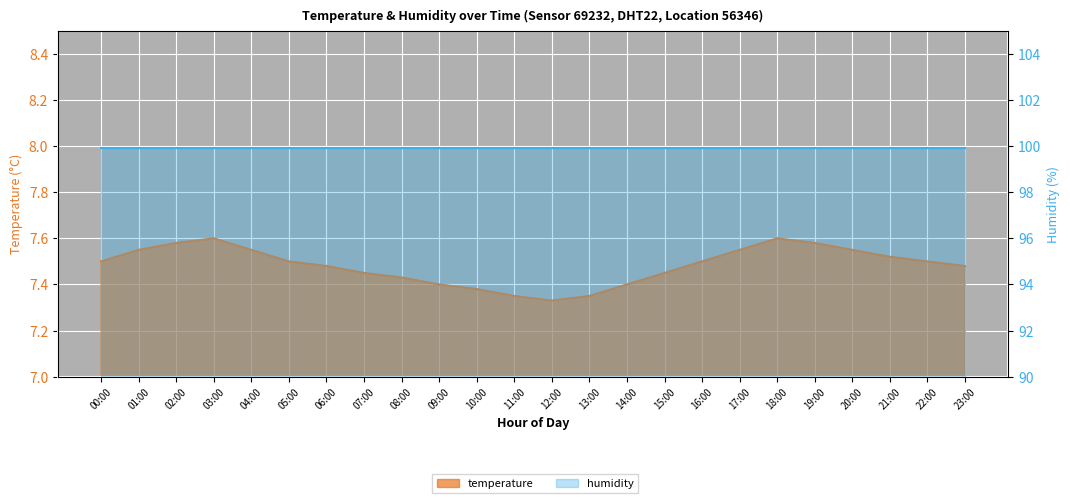

Count the values in the range 7 to 8.

24